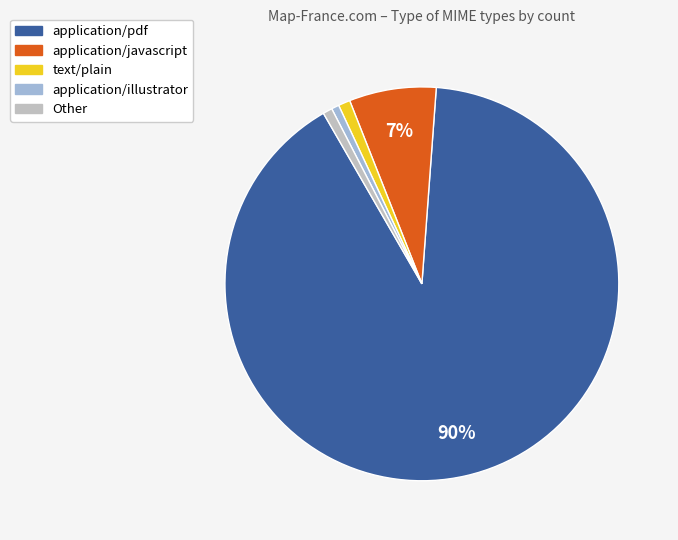

Combined, do application/illustrator and application/javascript account for over 50%?

No